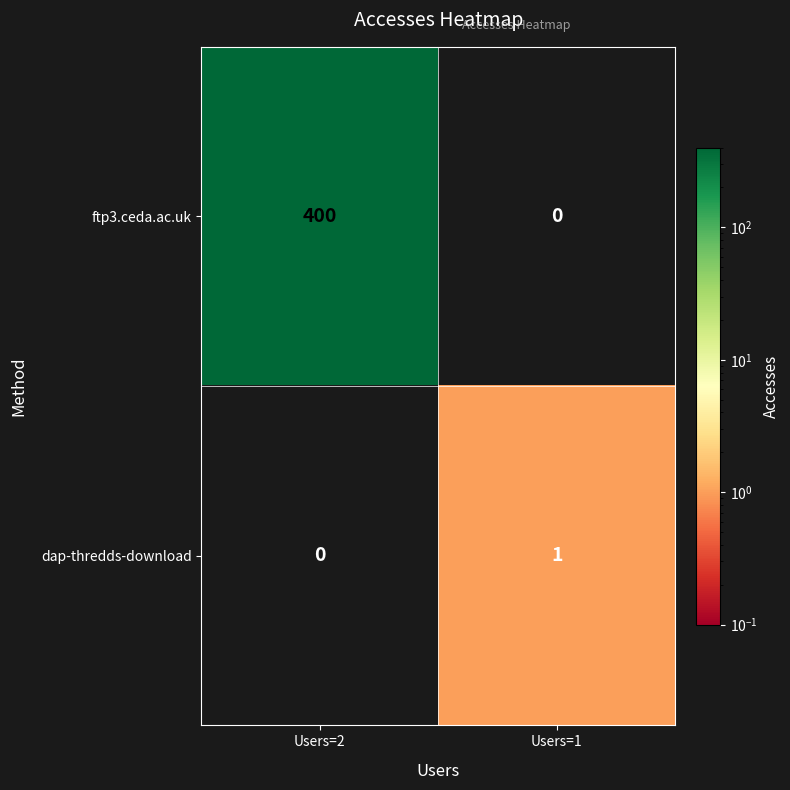

Which series has the largest total across all categories?

ftp3.ceda.ac.uk